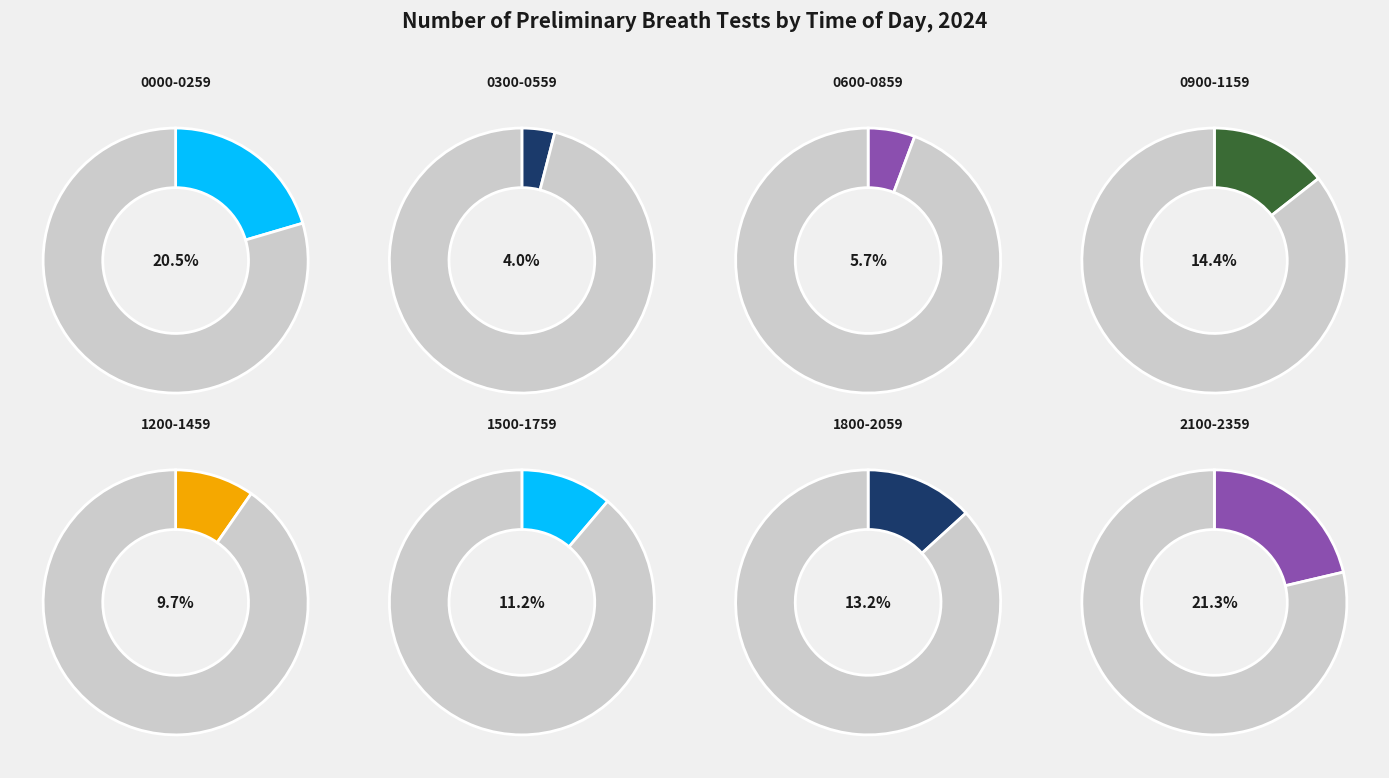

To the nearest percent, what is the difference between the 1500-1759 and 2100-2359 slice percentages?

10%